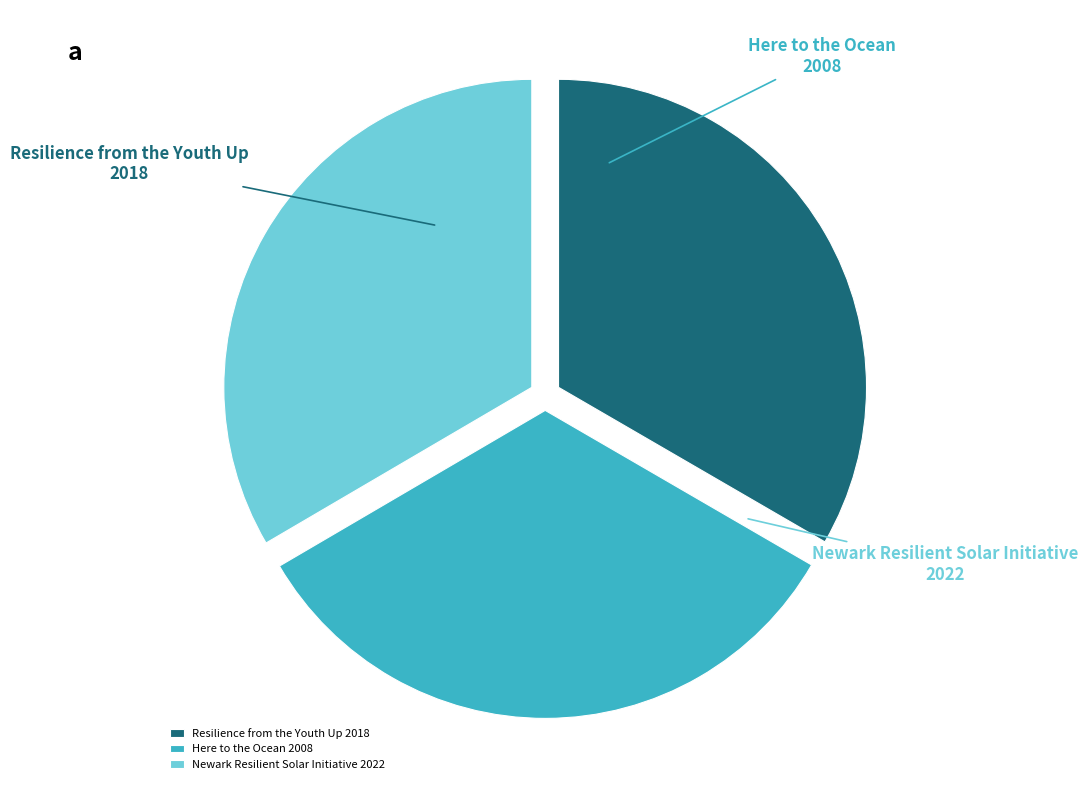

What is the ratio of the value at Here to the Ocean to the value at Resilience from the Youth Up?

1.0